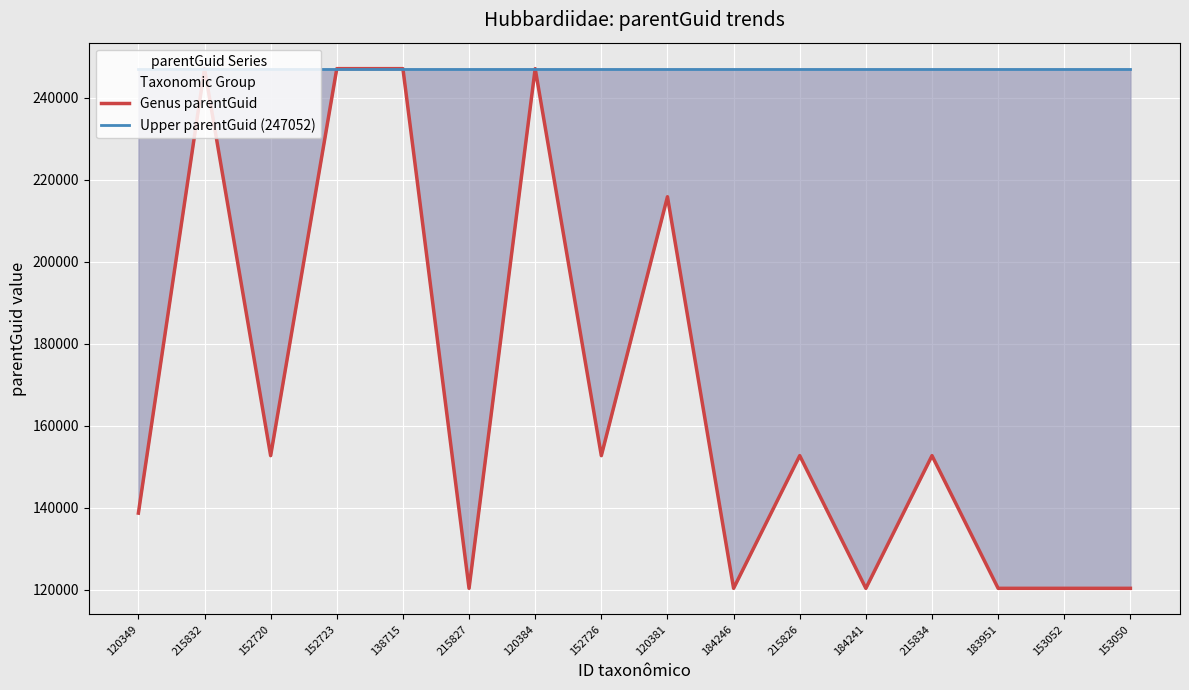

Count the Genus parentGuid values in the range 120384 to 247052.

16